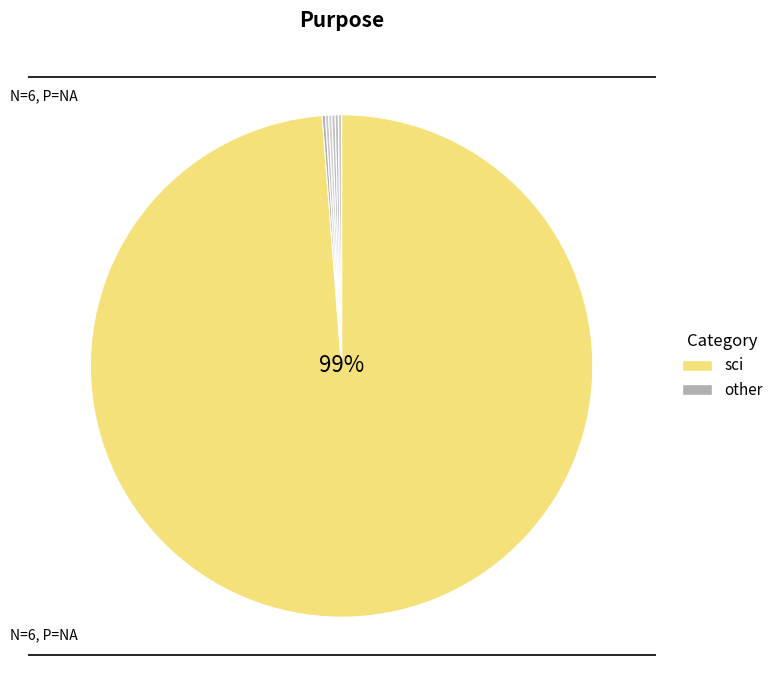

What is the majority slice?

sci